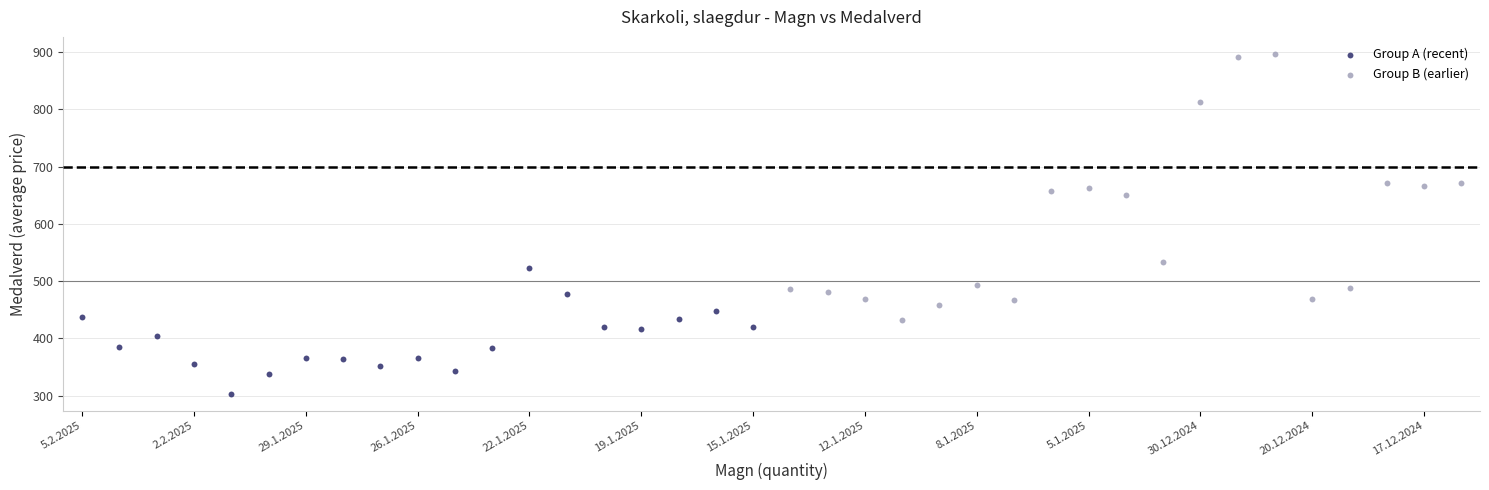

Which series reaches the maximum Y coordinate?

Group B (earlier)